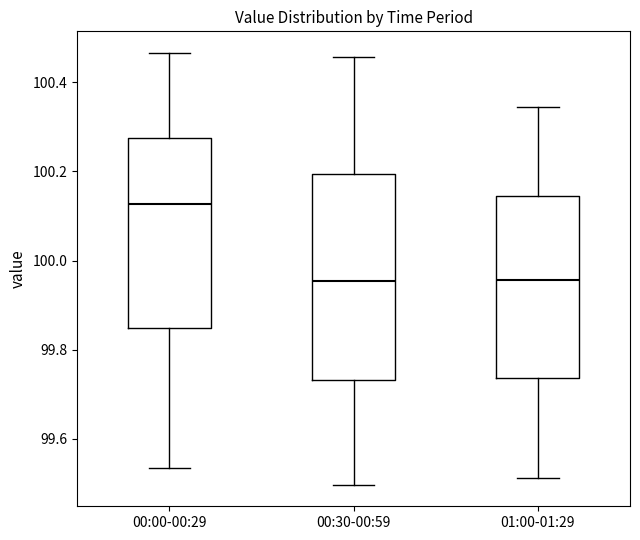

Reading left to right, read every box against the y-axis: the position of its median line, the range the box covers, and the ends of its whiskers. The values are not printed on the chart, so give them approximately, as read against the axis.

00:00-00:29: median 100.12, box 99.84 to 100.28, whiskers 99.54 to 100.46
00:30-00:59: median 99.96, box 99.74 to 100.20, whiskers 99.50 to 100.46
01:00-01:29: median 99.96, box 99.74 to 100.14, whiskers 99.52 to 100.34